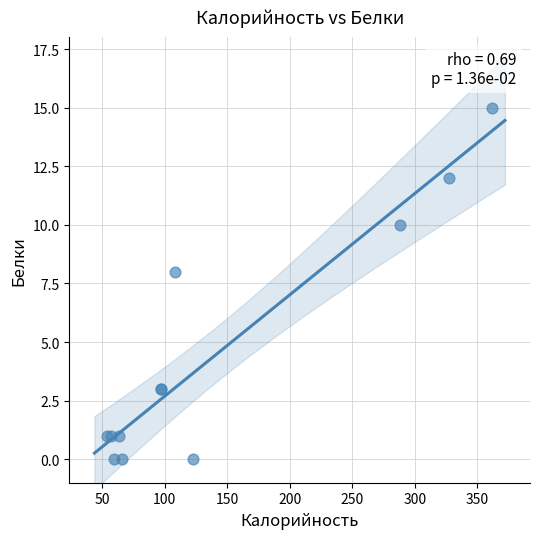

What Y value in the scatter plot is closest to 7?

8